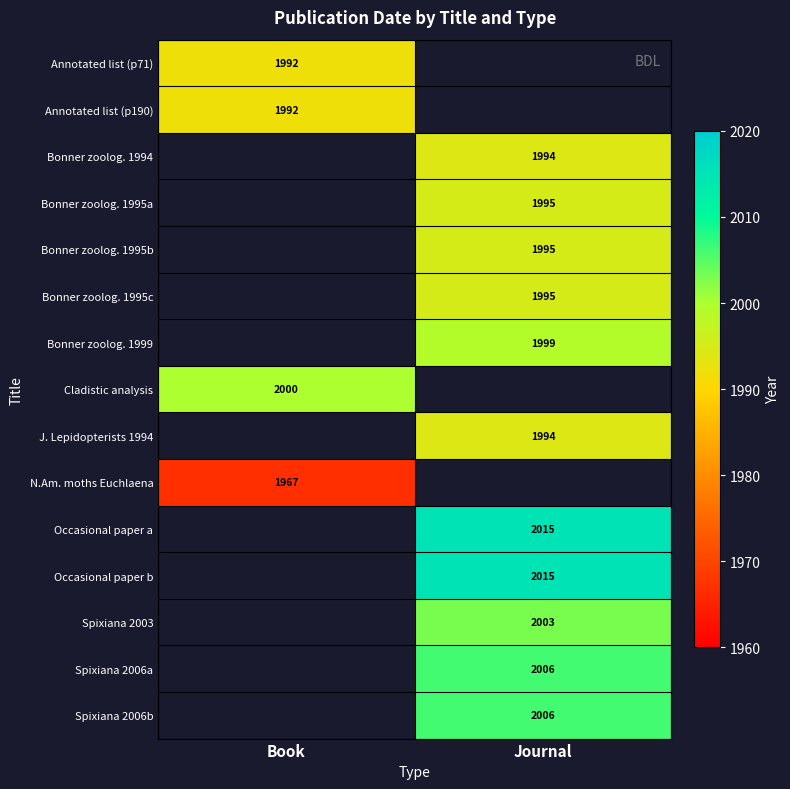

The value of Bonner zoolog. 1995c at Journal is 3140.3. True or false?

False